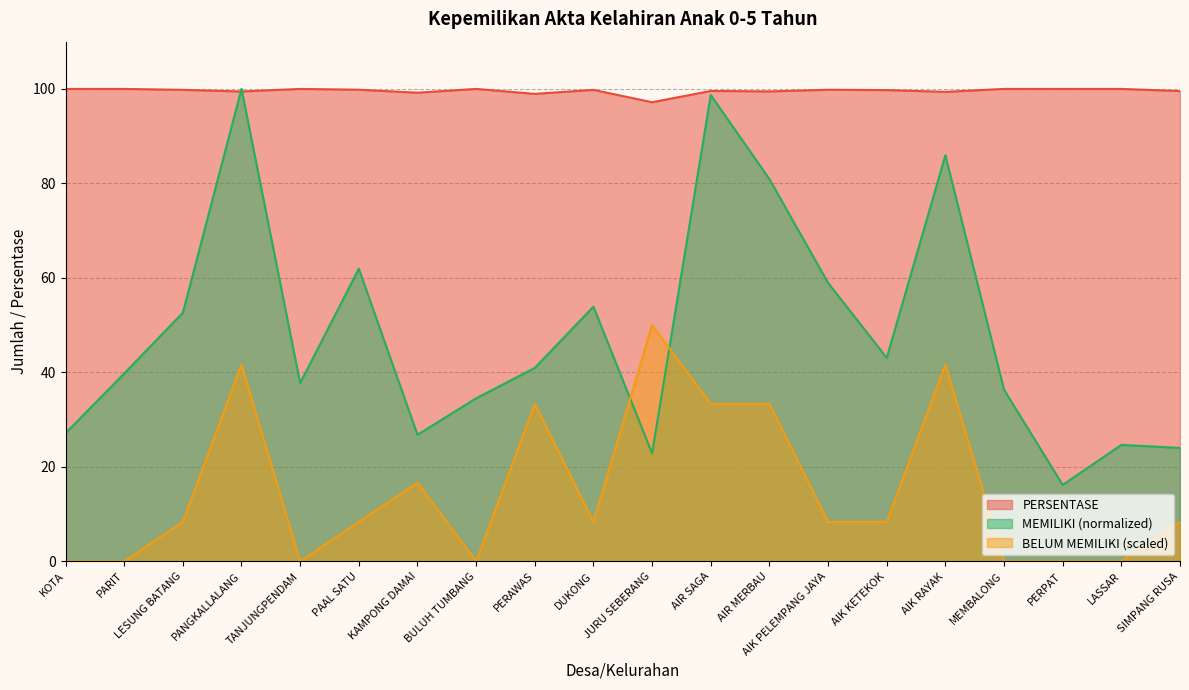

Rank the series by their maximum value, from highest to lowest.

MEMILIKI, PERSENTASE, BELUM MEMILIKI